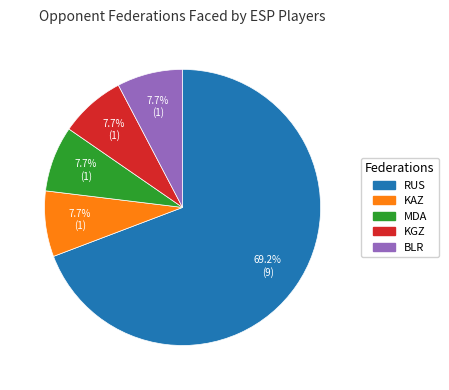

Does any single category account for the majority?

Yes